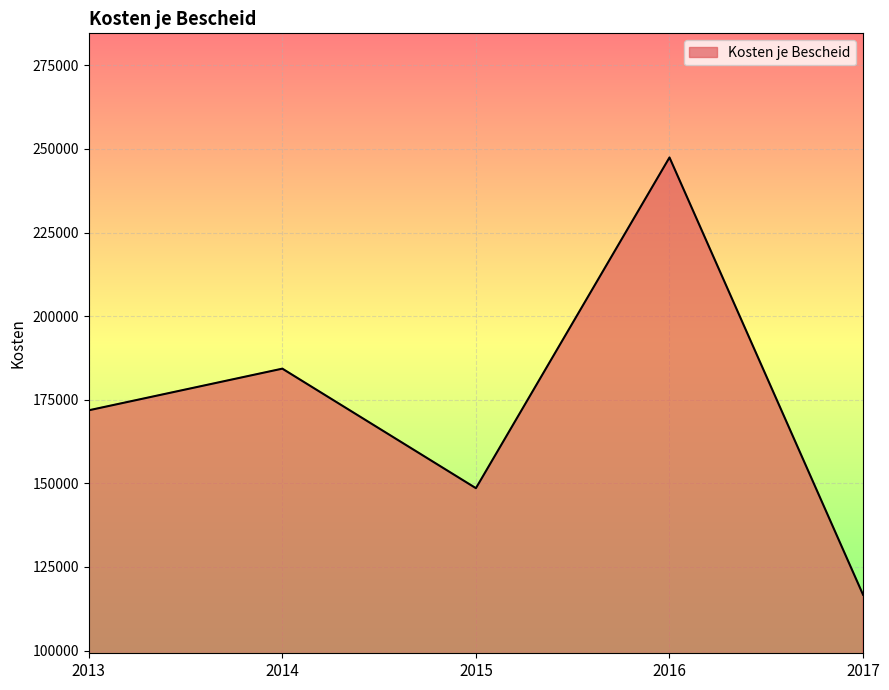

How many categories are shown in the chart?

5